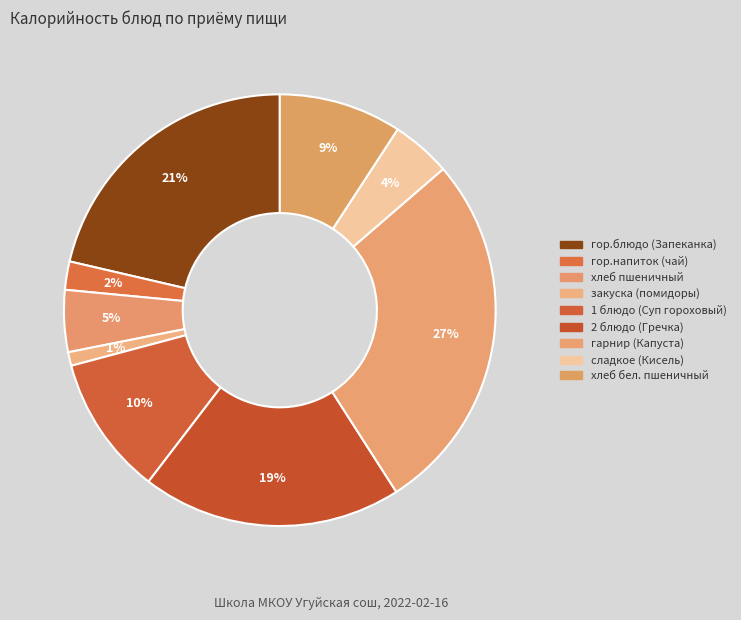

Is there any slice that represents more than half of the pie?

No